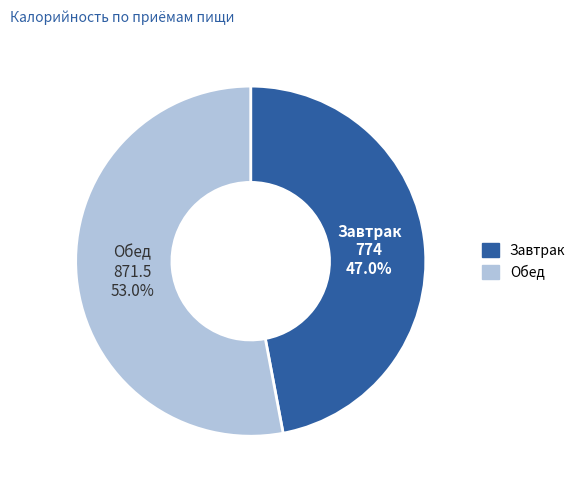

True or false: Обед accounts for 53% of the total.

True